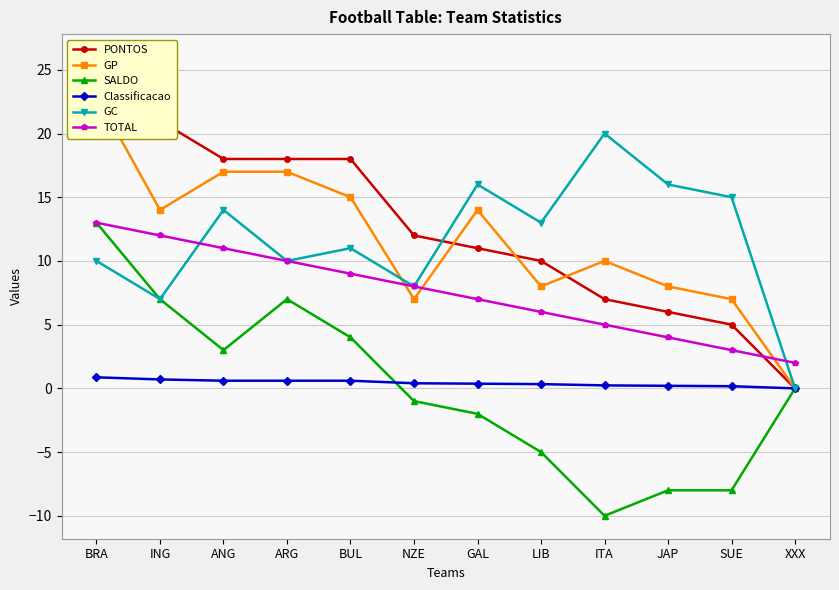

Count the Classificacao values in the range 0 to 1.

12